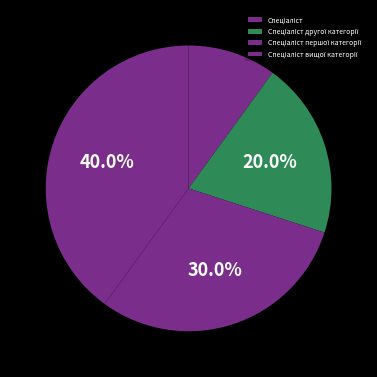

What is the change in value from Спеціаліст першої категорії to Спеціаліст вищої категорії?

+1